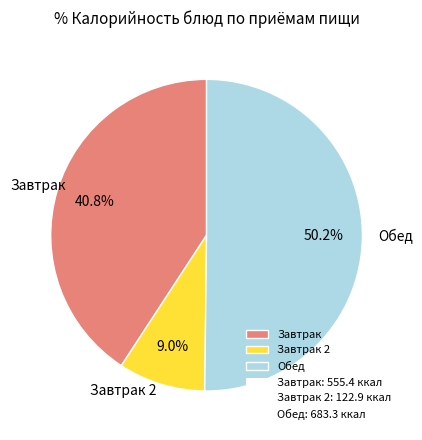

Rank the categories by value from lowest to highest.

Завтрак 2, Завтрак, Обед